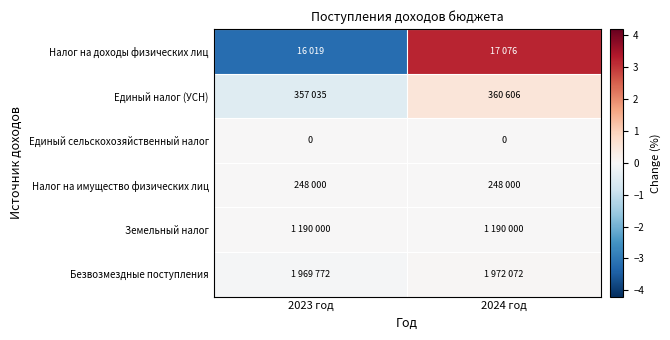

Which label corresponds to the largest value in the chart?

2024 год